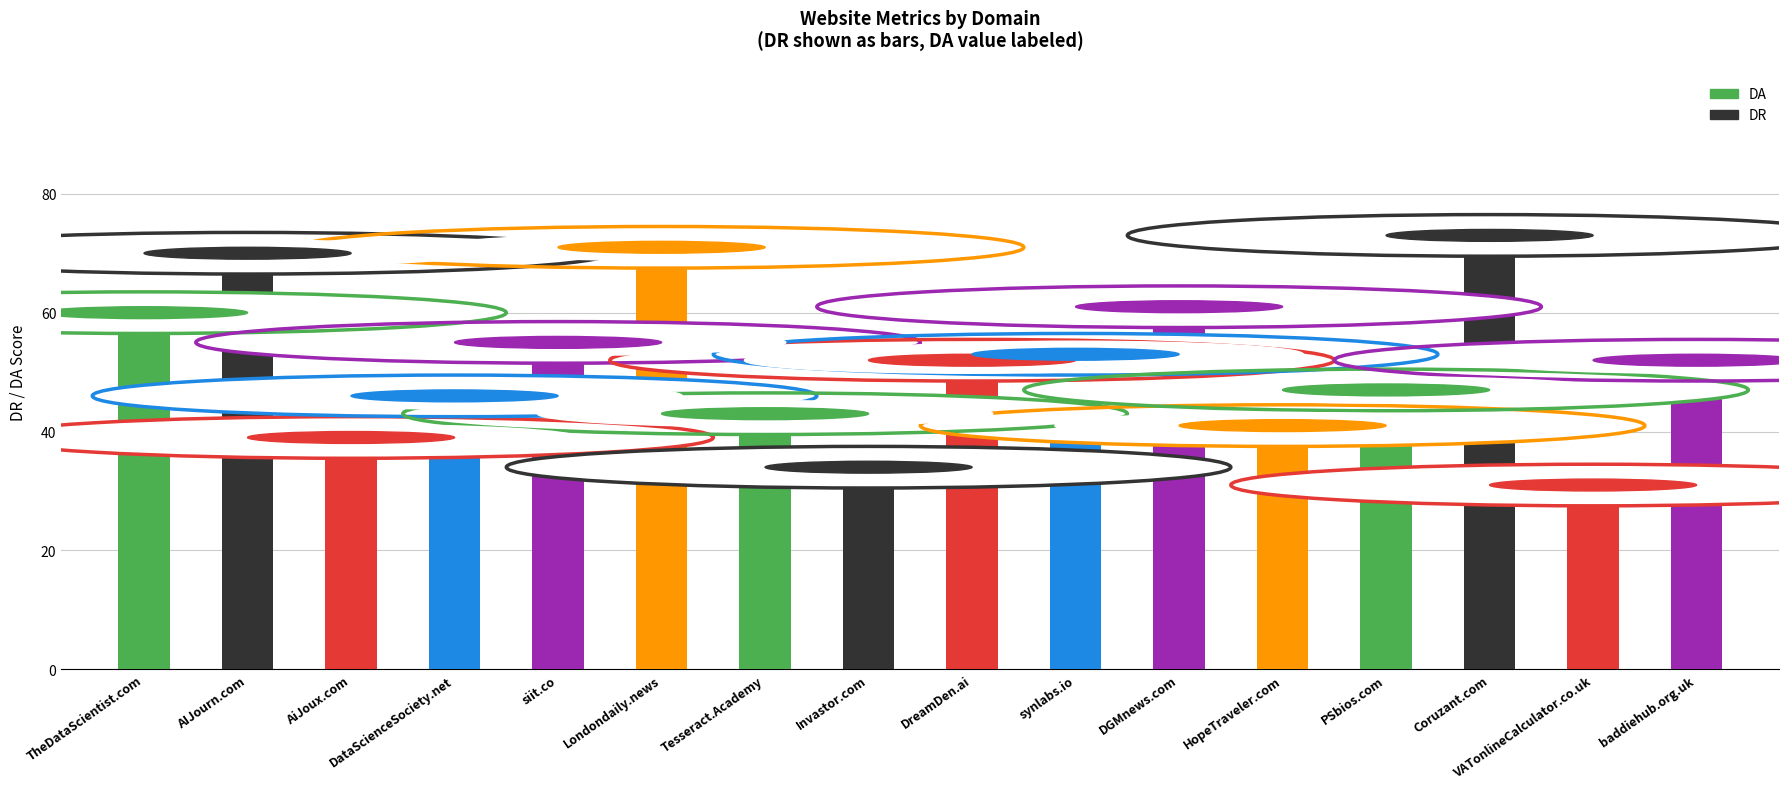

How many bars are there in total?

16